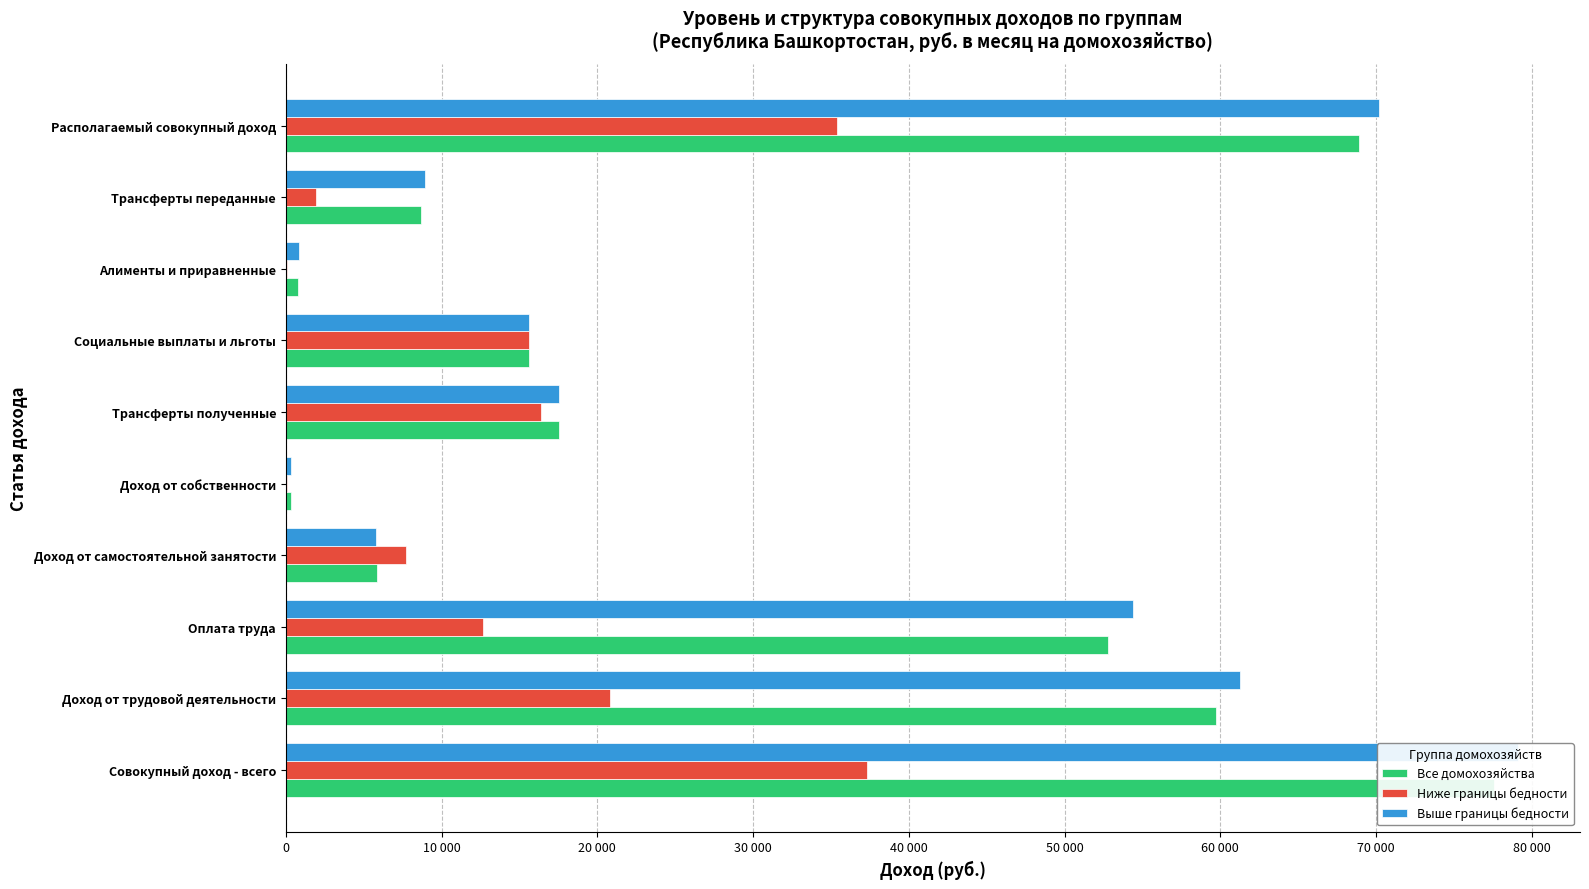

What are all the series names shown in the legend?

Все домохозяйства, Ниже границы бедности, Выше границы бедности